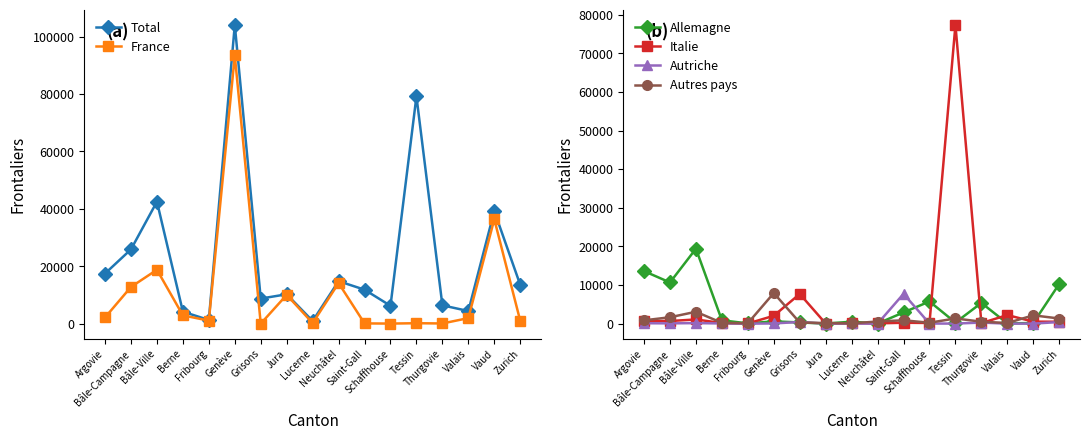

At Genève, list the series in order from largest to smallest.

Total, France, Autres pays, Italie, Allemagne, Autriche